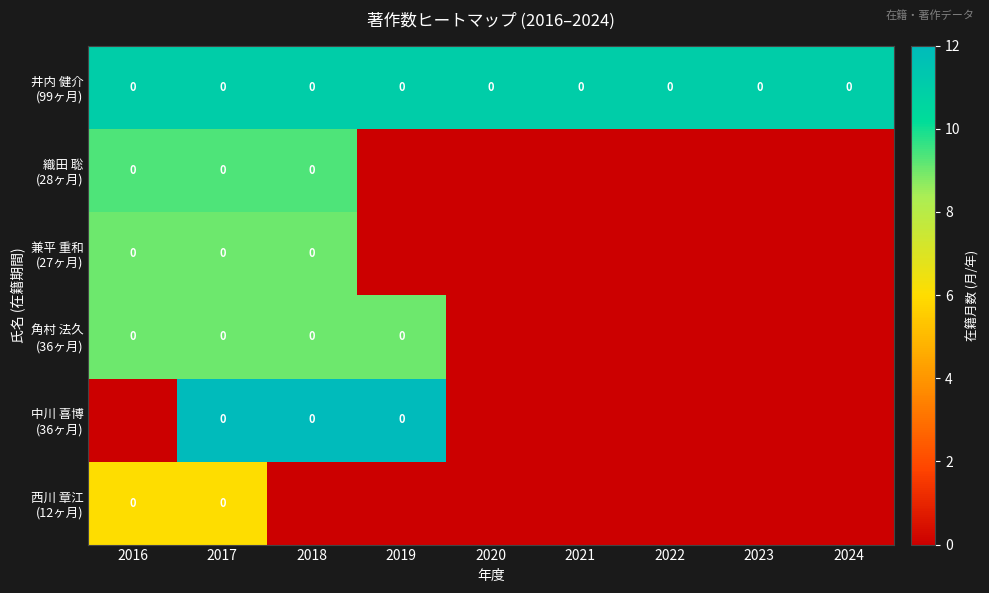

What is the maximum value shown in the chart?

12.0